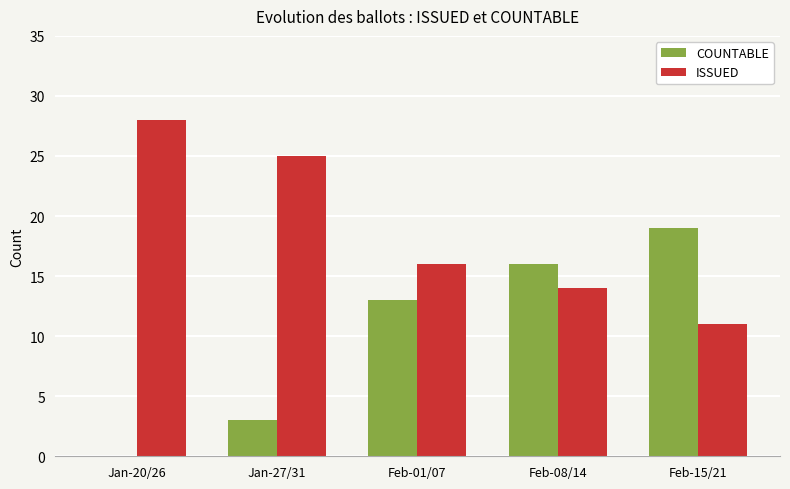

What is the sum of the ISSUED values at Feb-01/07 and Feb-15/21?

27